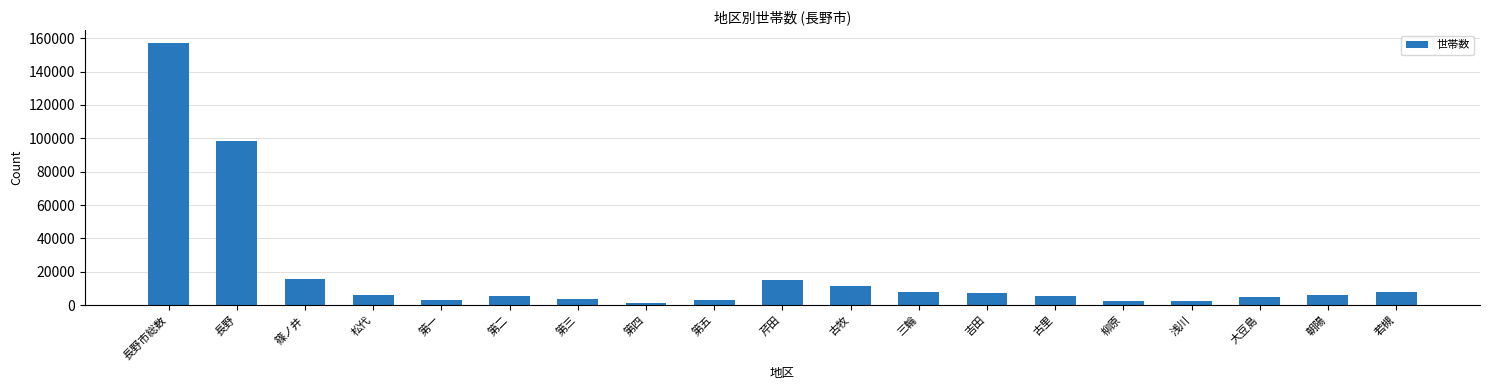

What is the greatest value displayed?

156975